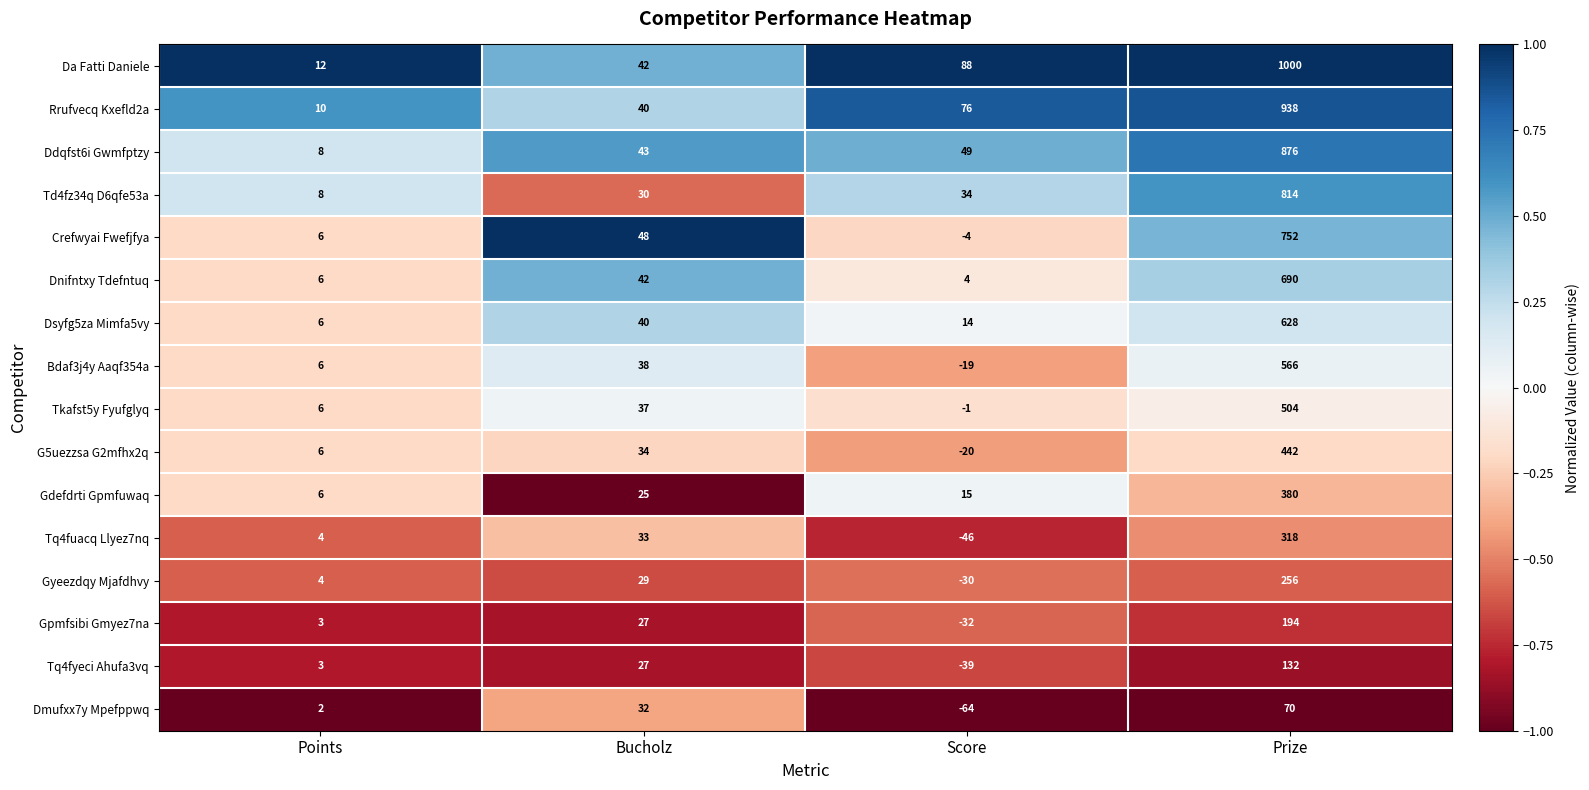

Between Score and Prize, which series saw the biggest shift?

Da Fatti Daniele